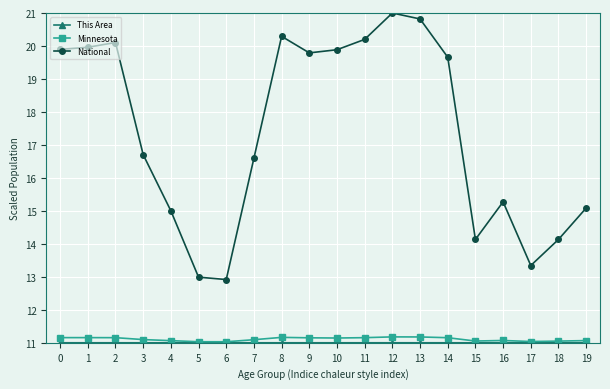

What is the approximate value of Minnesota at 6?

11.0